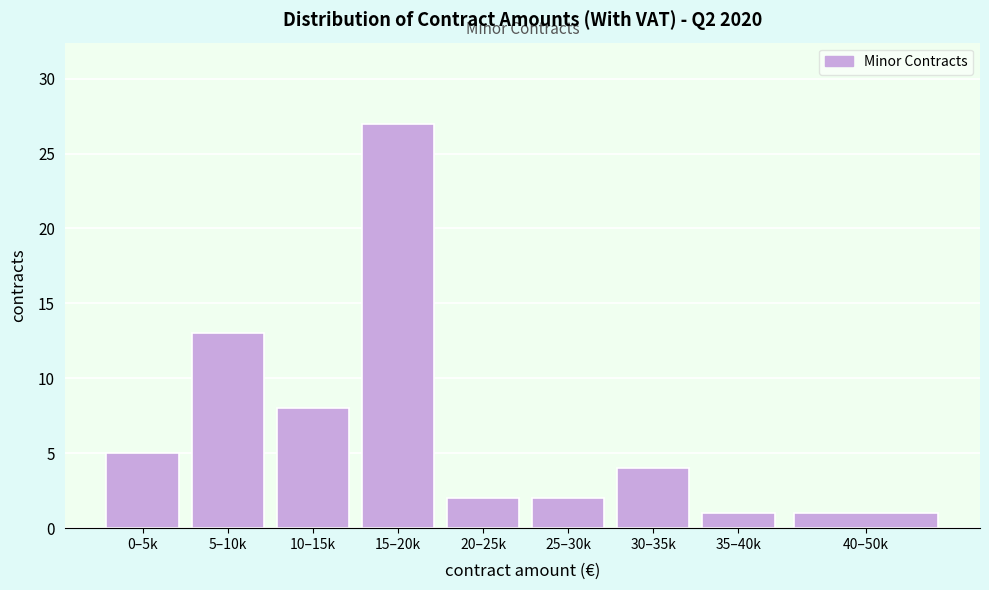

Reading left to right, extract all data points from this chart.

5	13	8	27	2	2	4	1	1